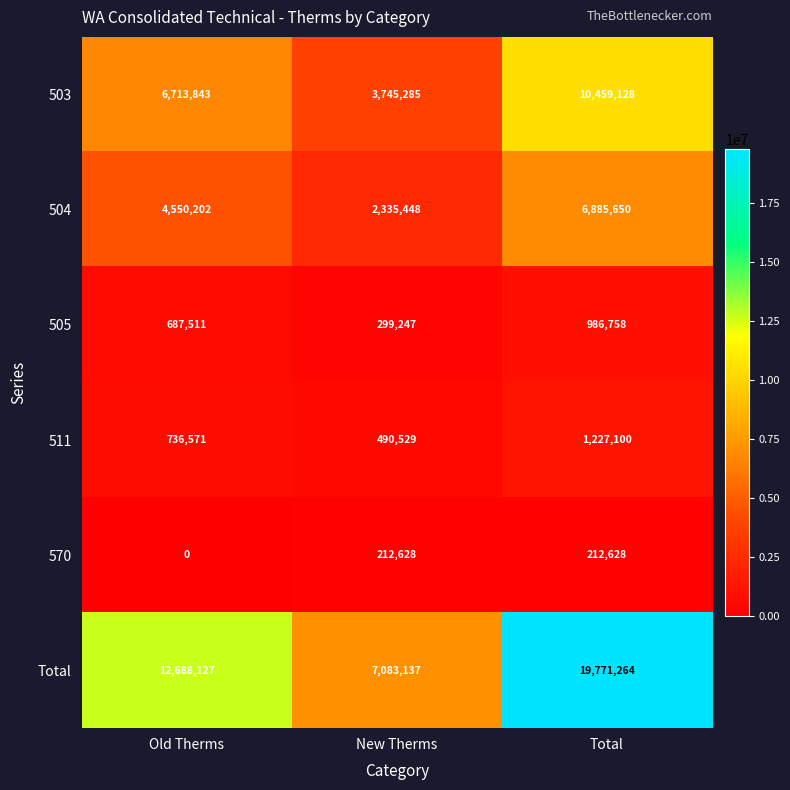

Rank the series by their maximum value, from lowest to highest.

570, 505, 511, 504, 503, Total